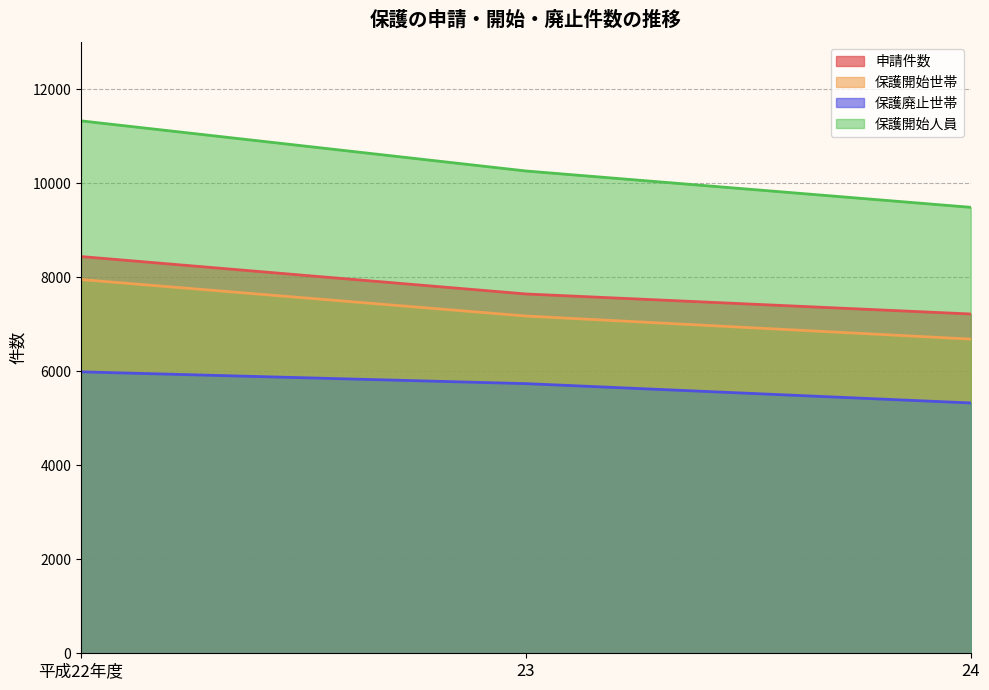

What is the sum of all 保護廃止世帯 values?

17045